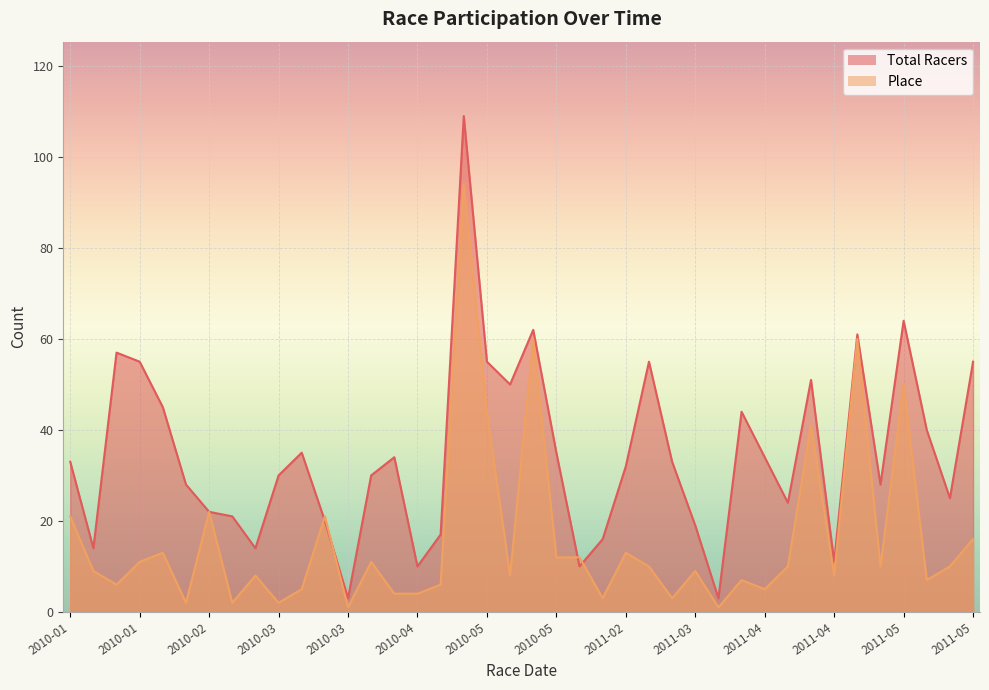

True or false: Place and Total Racers intersect in this chart.

True